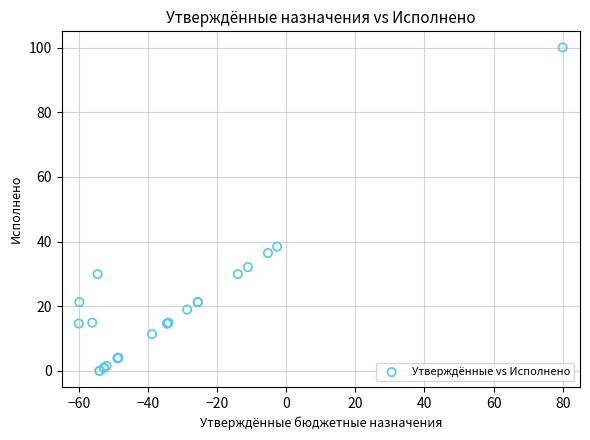

What Y value in the scatter plot is closest to 50?

38.4